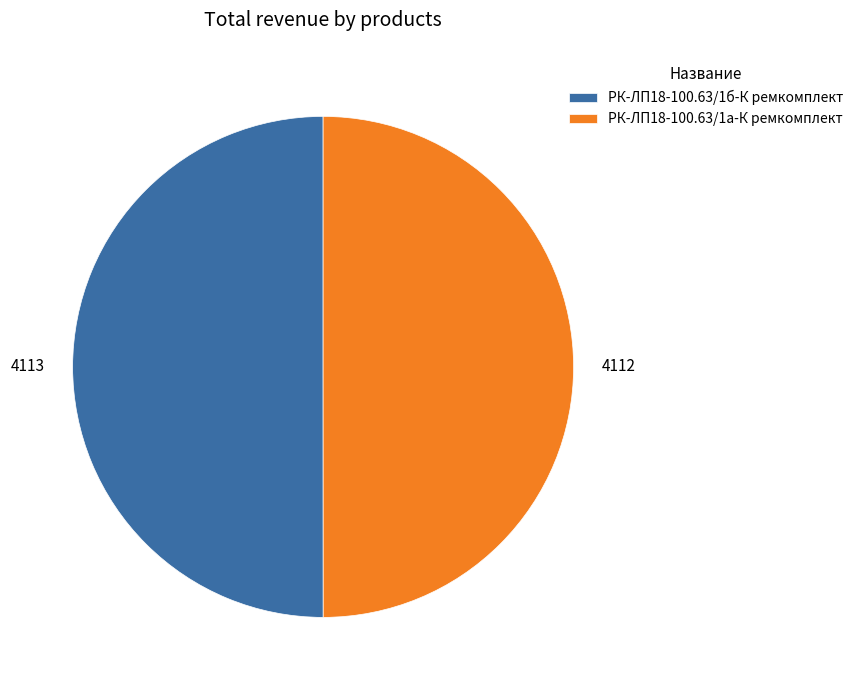

What is the ratio of the value at РК-ЛП18-100.63/1а-К ремкомплект to the value at РК-ЛП18-100.63/1б-К ремкомплект?

1.0